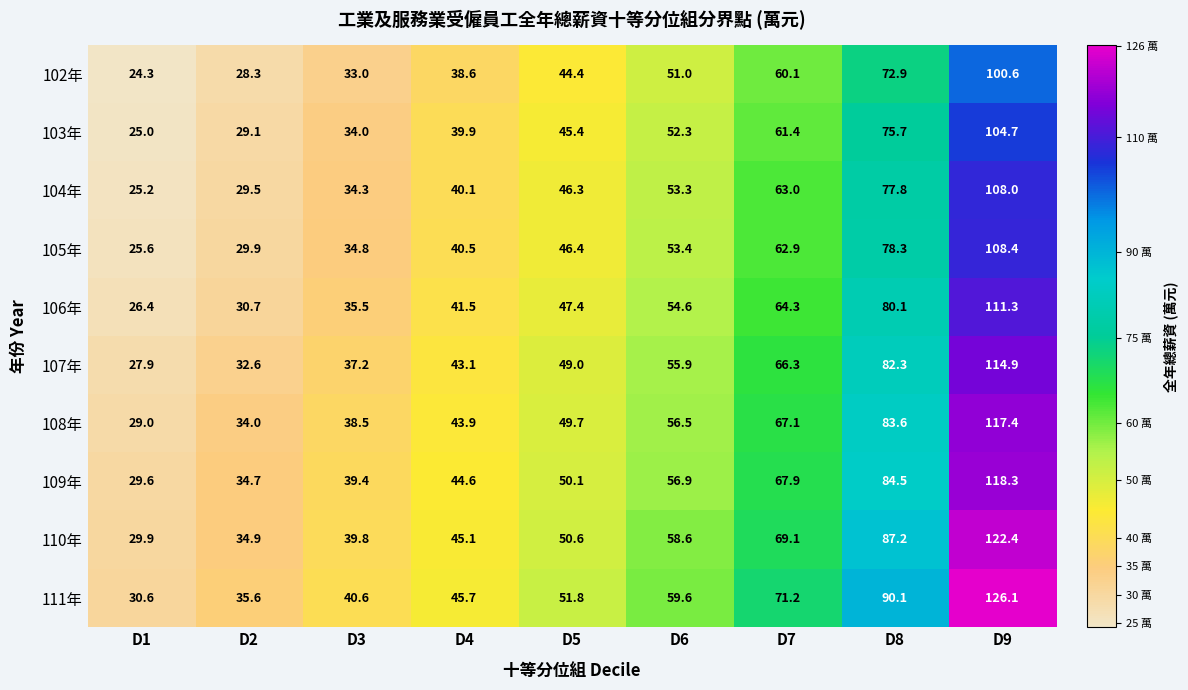

The 109年 series shows 15.8 at D2. True or false?

False